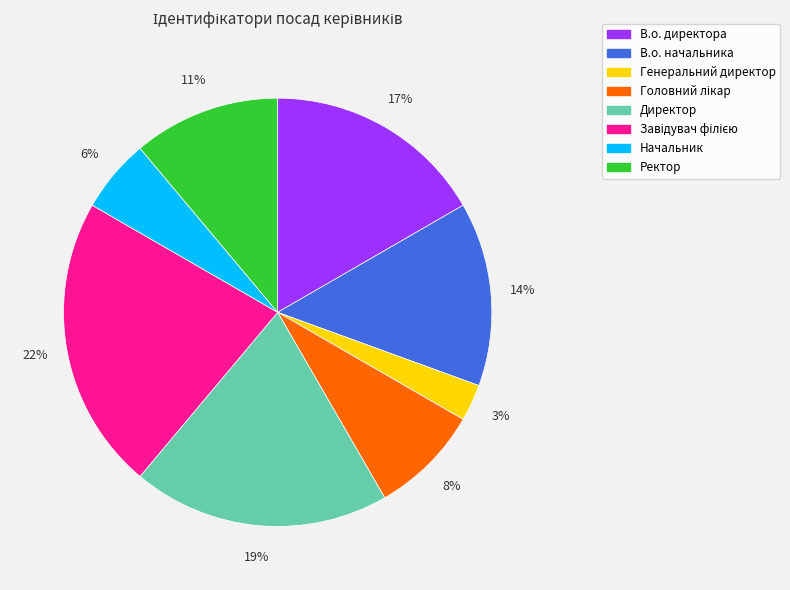

To the nearest percent, what percentage of the pie is Директор?

19%